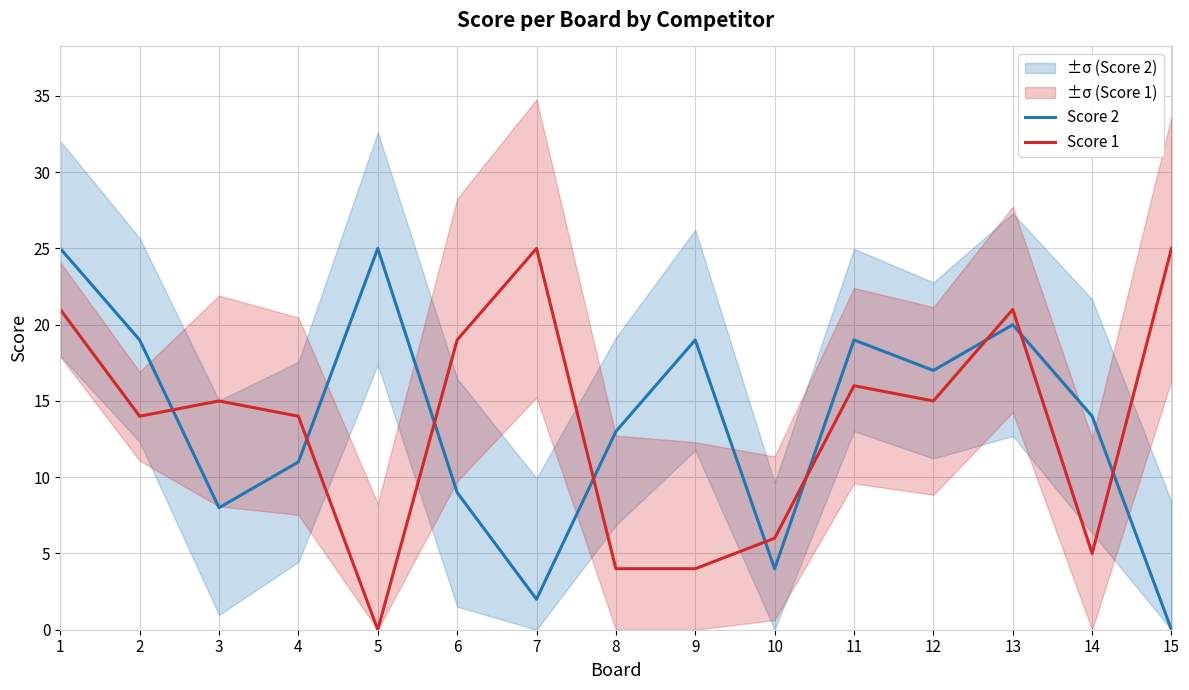

What is the value of the Score 1 point at the 8th from the left?

4